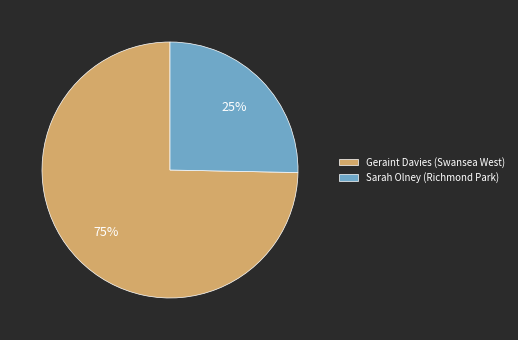

What is the smallest slice in the pie chart?

Sarah Olney (Richmond Park)